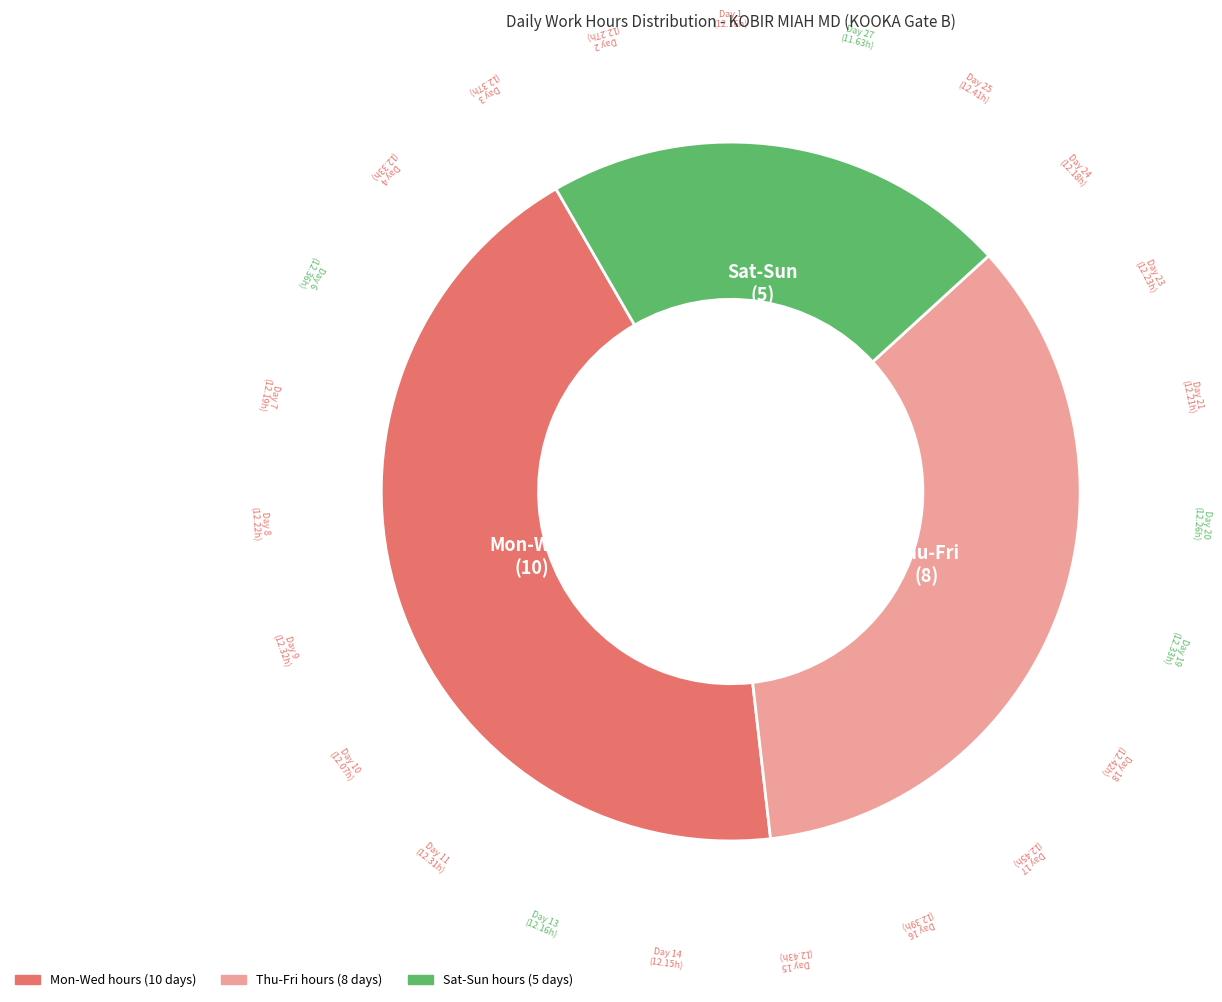

Is there a majority slice in this chart?

No